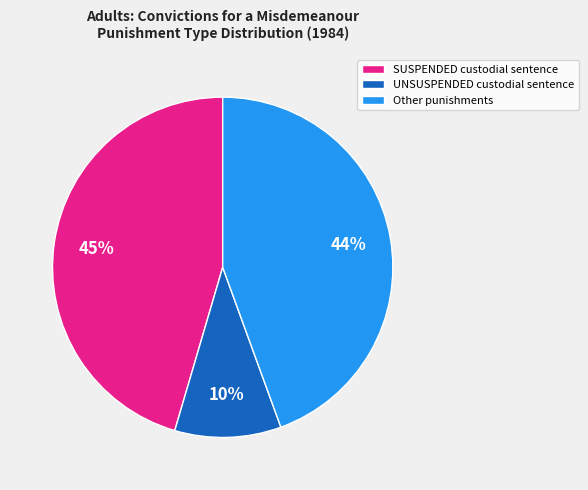

To the nearest percent, what is the average slice percentage?

33%